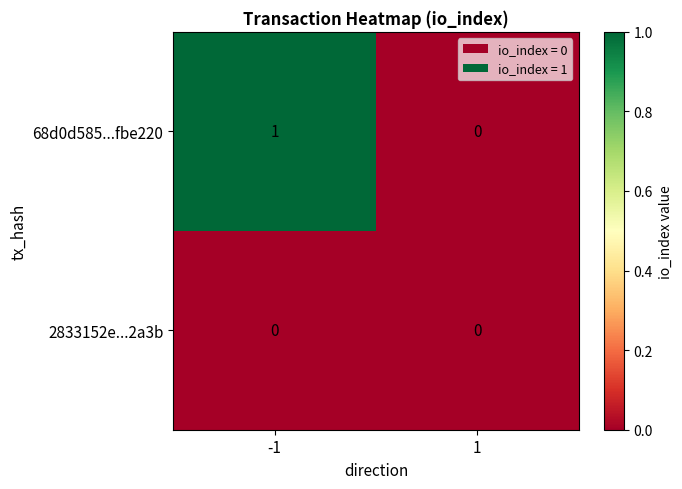

The value of 2833152e...2a3b at 1 is 0. True or false?

True